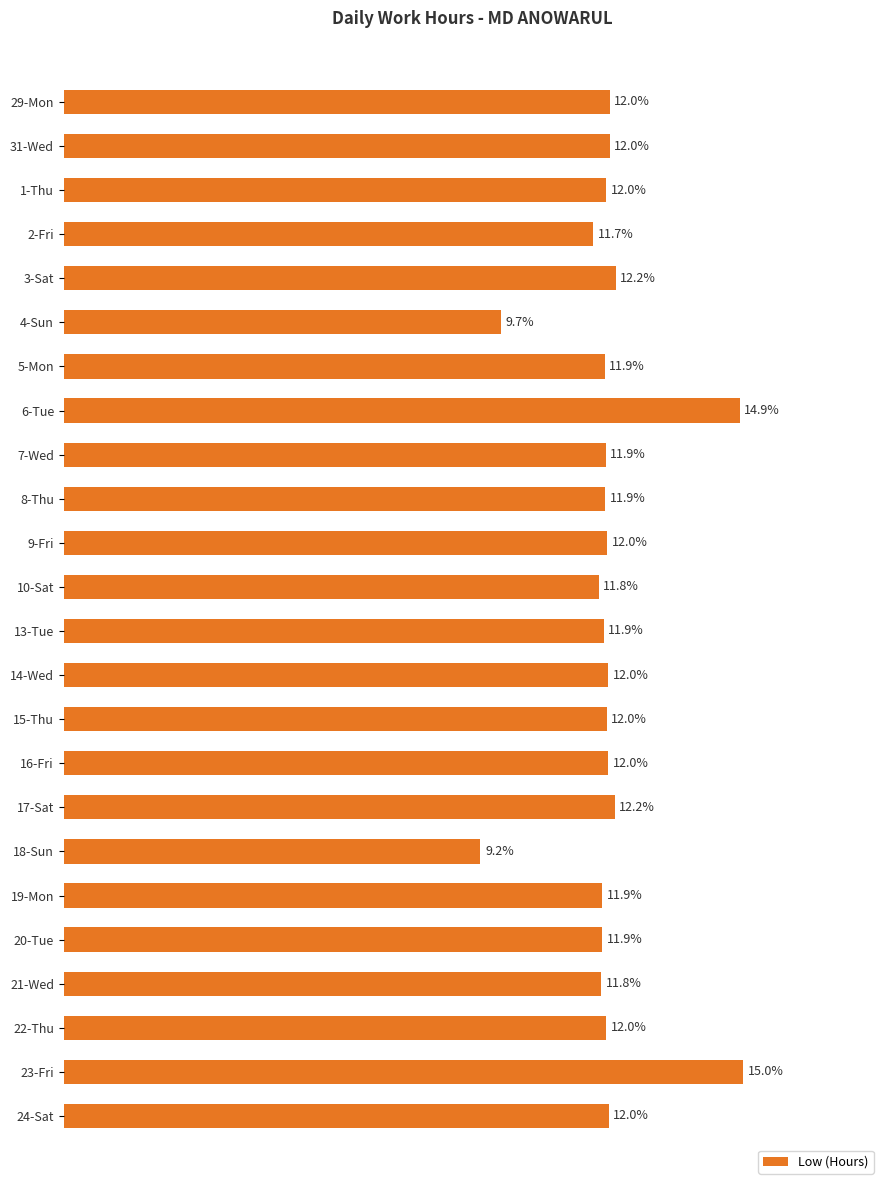

Which has a higher value, 17-Sat or 23-Fri?

23-Fri